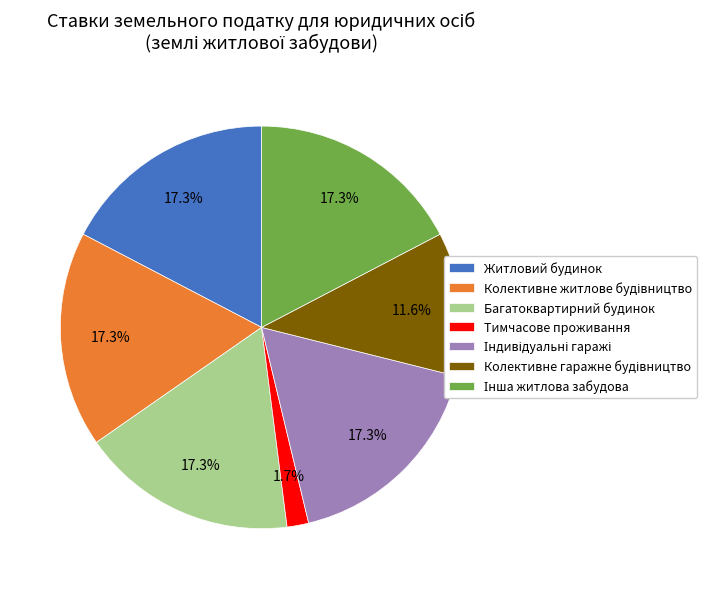

Does any single category account for the majority?

No